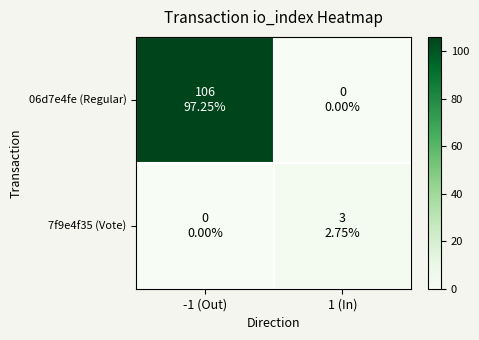

Which series changed the most between -1 (Out) and 1 (In)?

06d7e4fe (Regular)